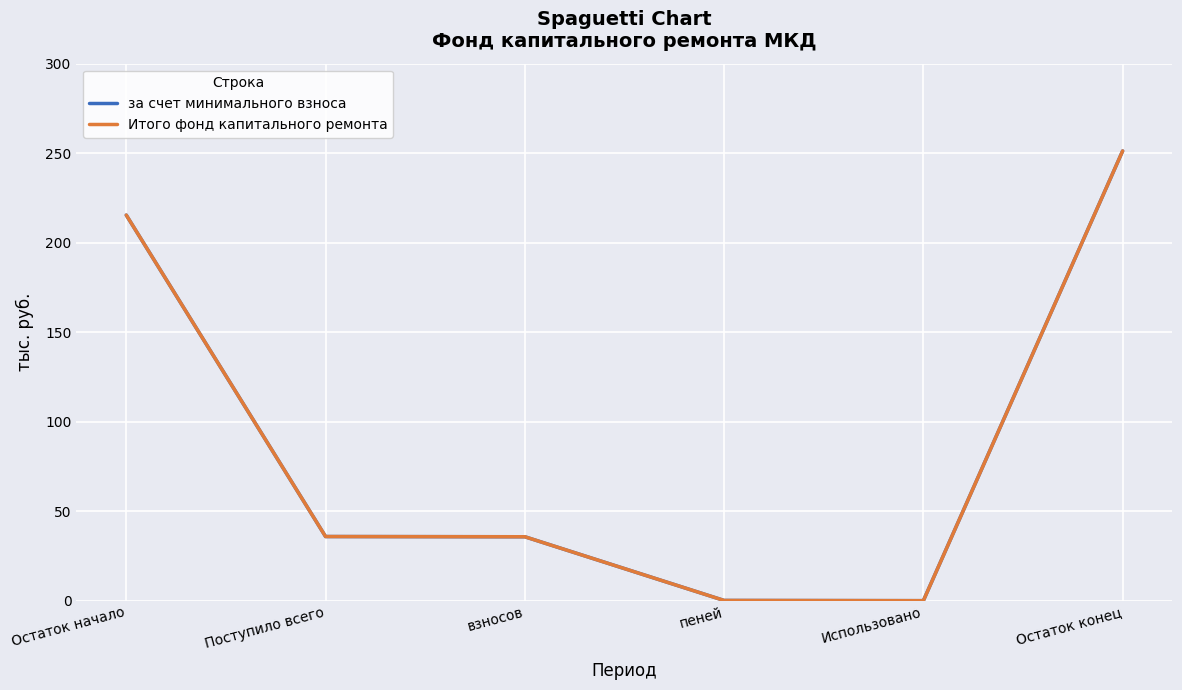

What is the label of the 2nd point from the right?

Использовано